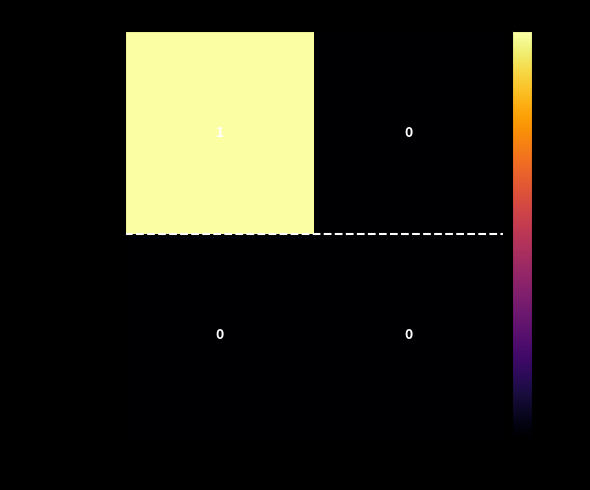

Reading right to left, what are all the values shown in this chart?

41ea4d77...fba2ccf: 0	1
3fbed1e0...016a4e: 0	0